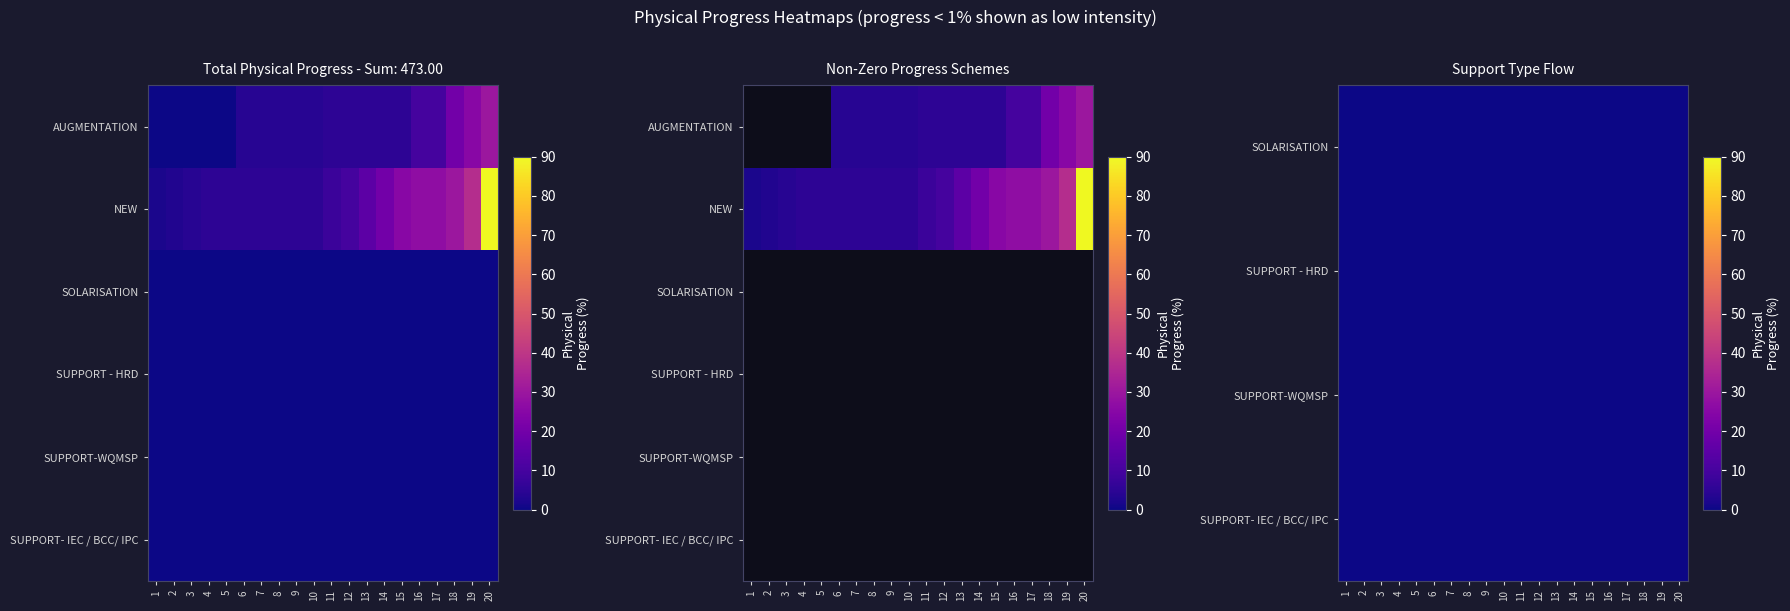

Is it true that SUPPORT-WQMSP equals 0 at 8?

True